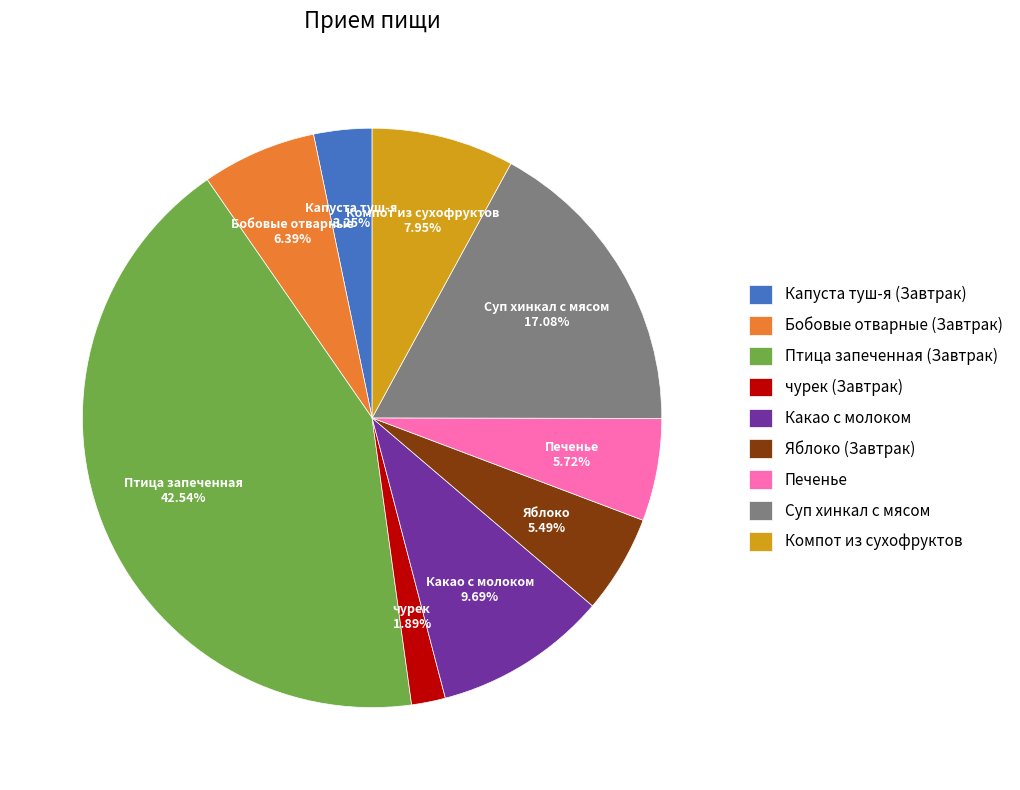

What percentage is the Капуста туш-я (Завтрак) slice, to the nearest percent?

3%